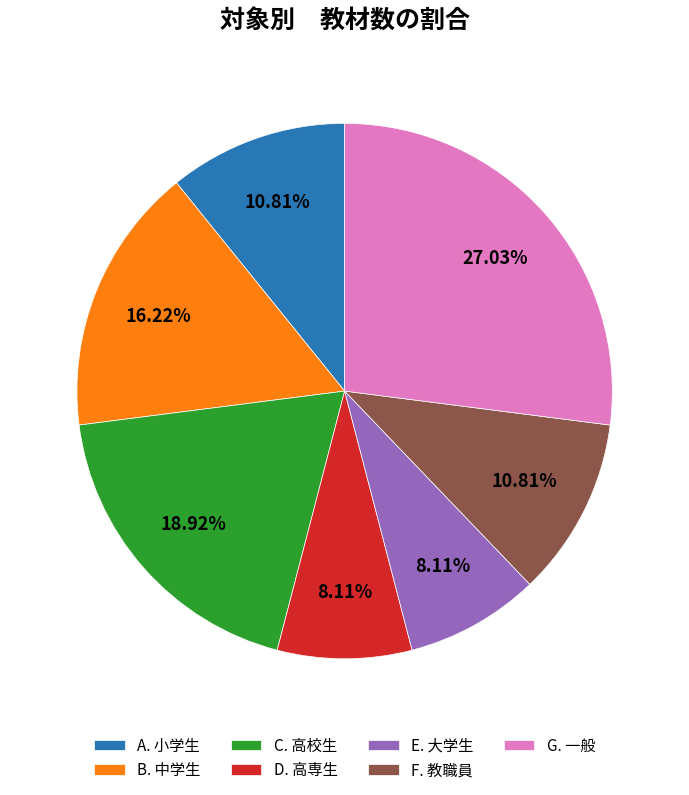

Is the sum of D. 高専生 and G. 一般 greater than half?

No